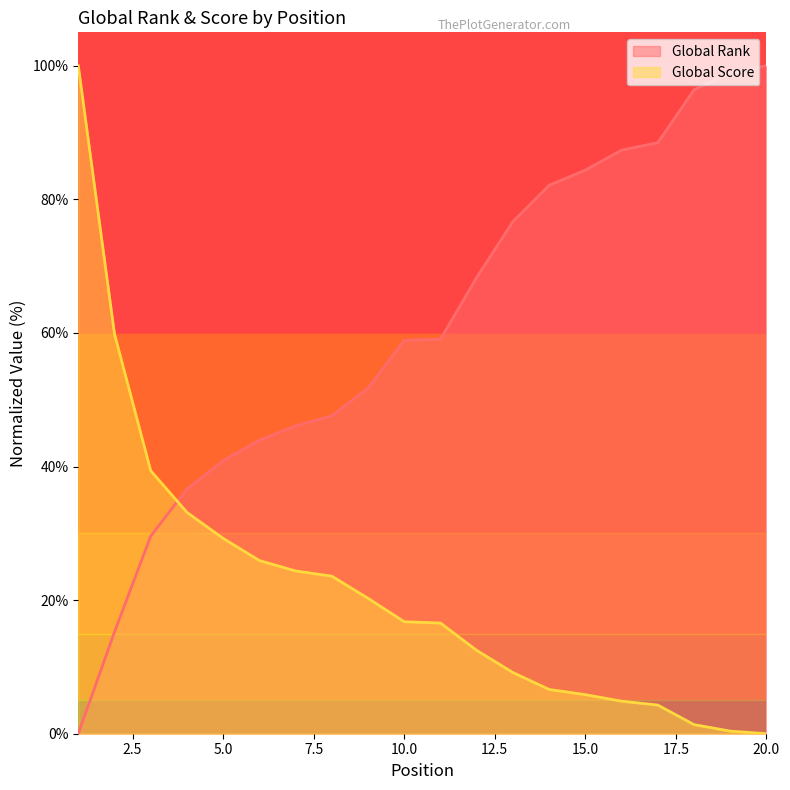

The Global Score series shows 6.6 at 14. True or false?

True